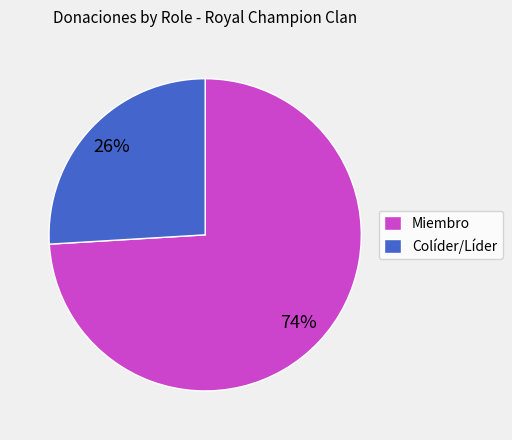

Do Miembro and Colíder/Líder together represent more than half of the pie?

Yes